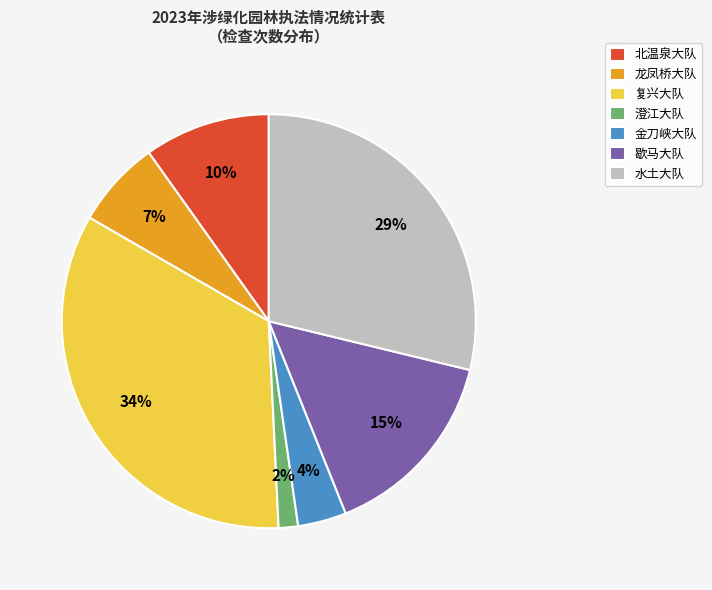

How many slices are in this pie chart?

7